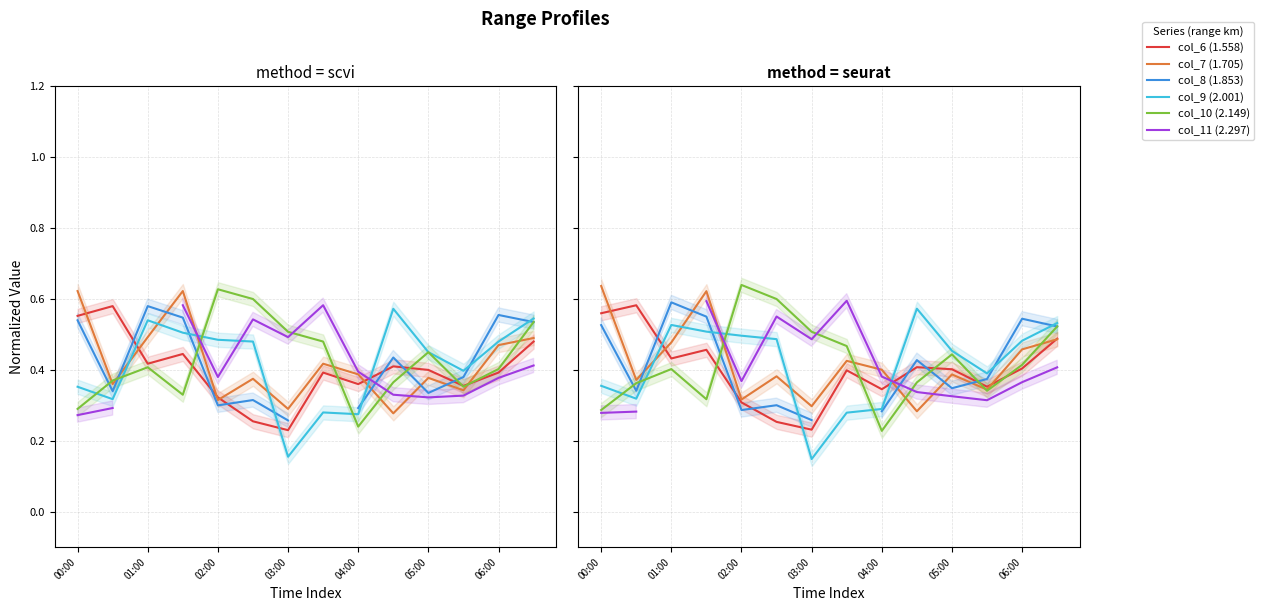

What are all the series names shown in the legend?

col_6 (1.558), col_7 (1.705), col_8 (1.853), col_9 (2.001), col_10 (2.149), col_11 (2.297)